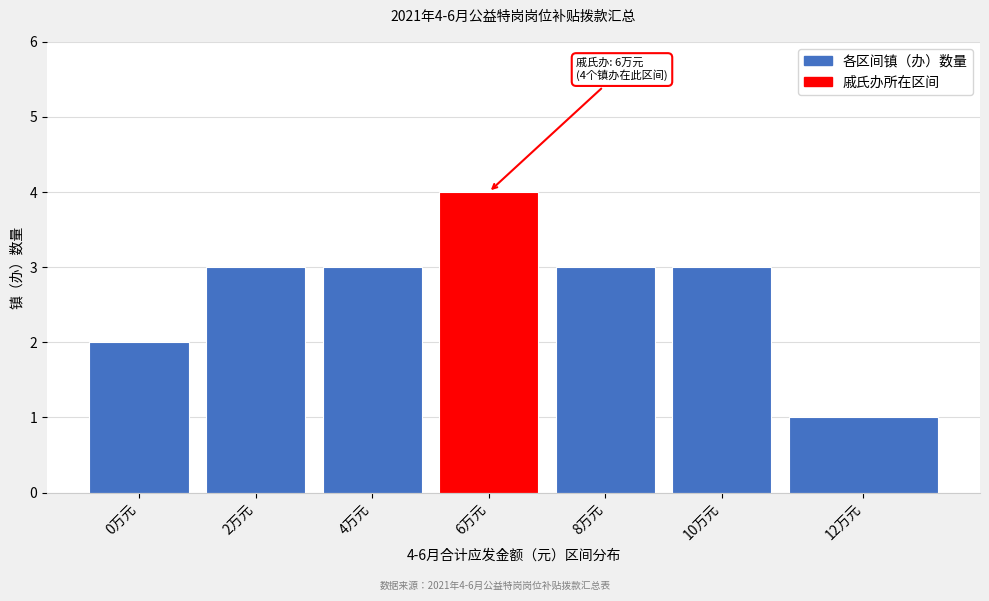

Reading right to left, list all the values displayed in this chart.

1	3	3	4	3	3	2